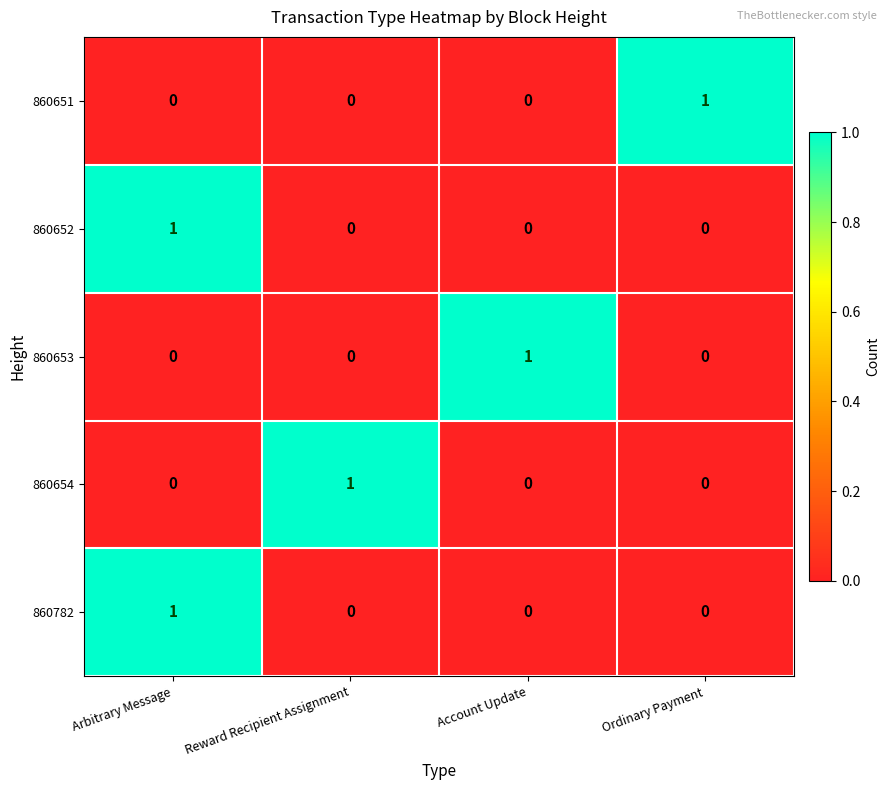

At how many categories does at least one series exceed 0?

4